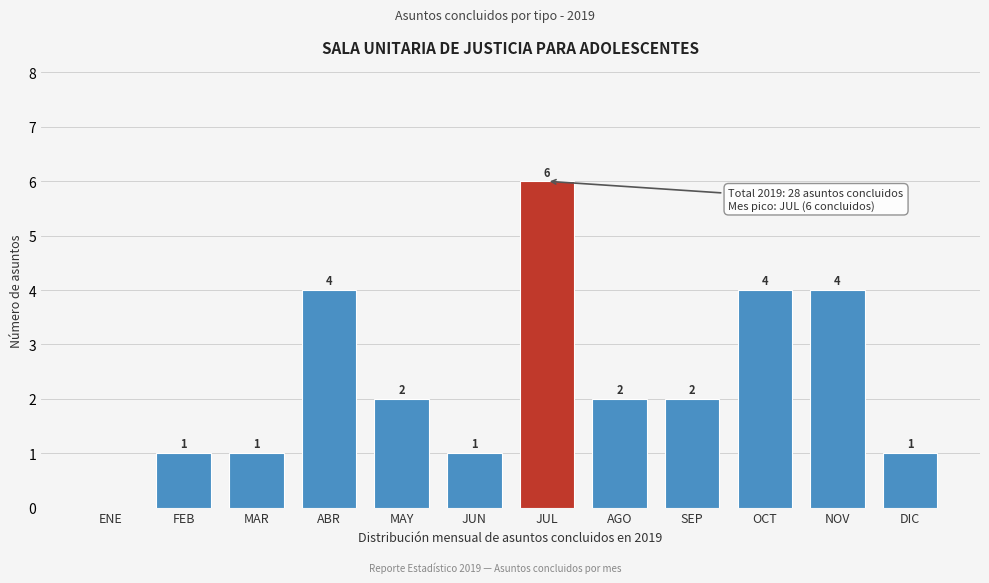

Reading left to right, what are all the values shown in this chart?

ENE=0	FEB=1	MAR=1	ABR=4	MAY=2	JUN=1	JUL=6	AGO=2	SEP=2	OCT=4	NOV=4	DIC=1